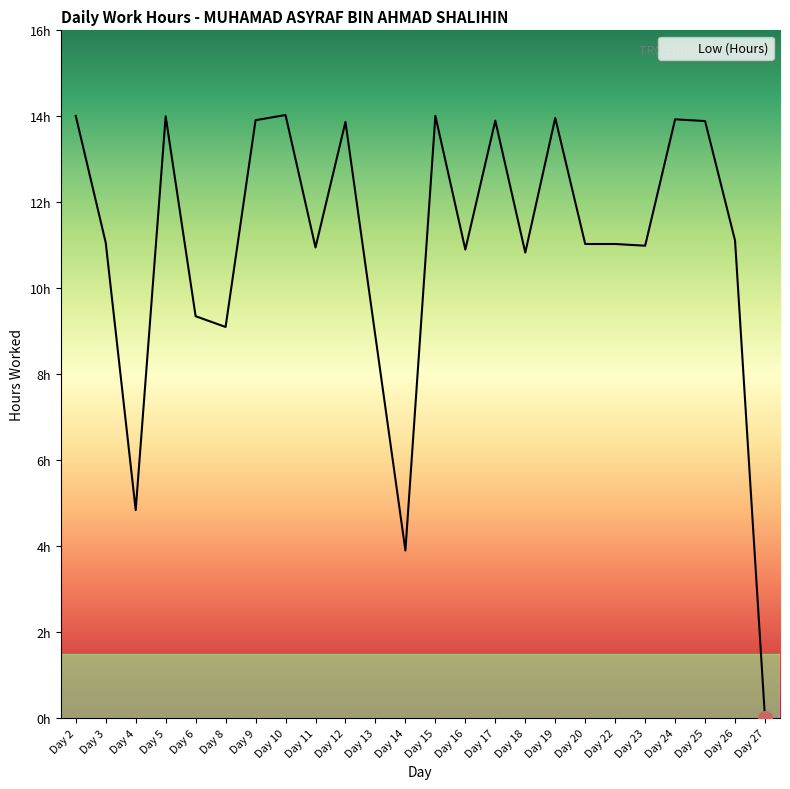

What is the difference between the values at Day 22 and Day 2?

3.0